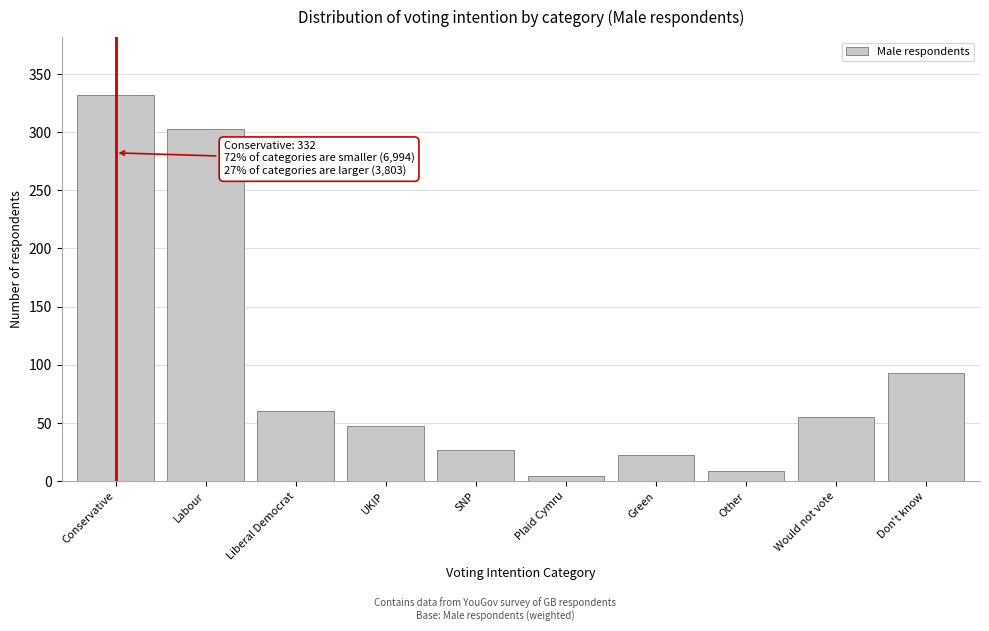

Reading left to right, extract all data points from this chart.

332	303	60	47	27	4	22	9	55	93